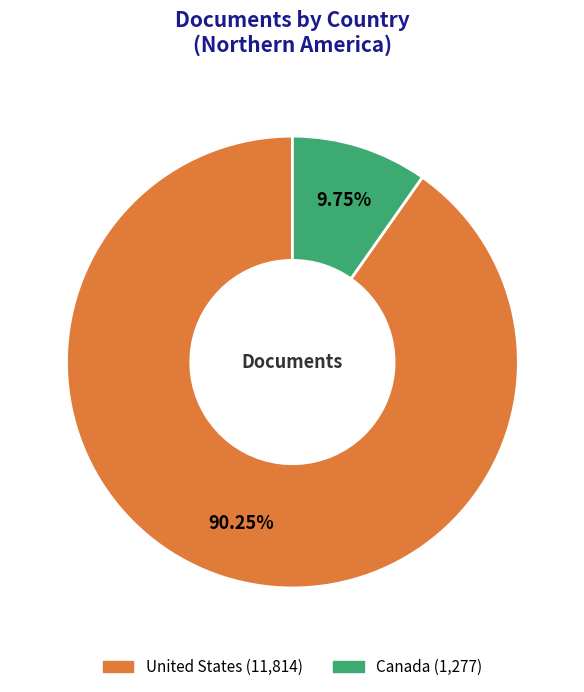

Is it true that United States is 77% of the pie?

False